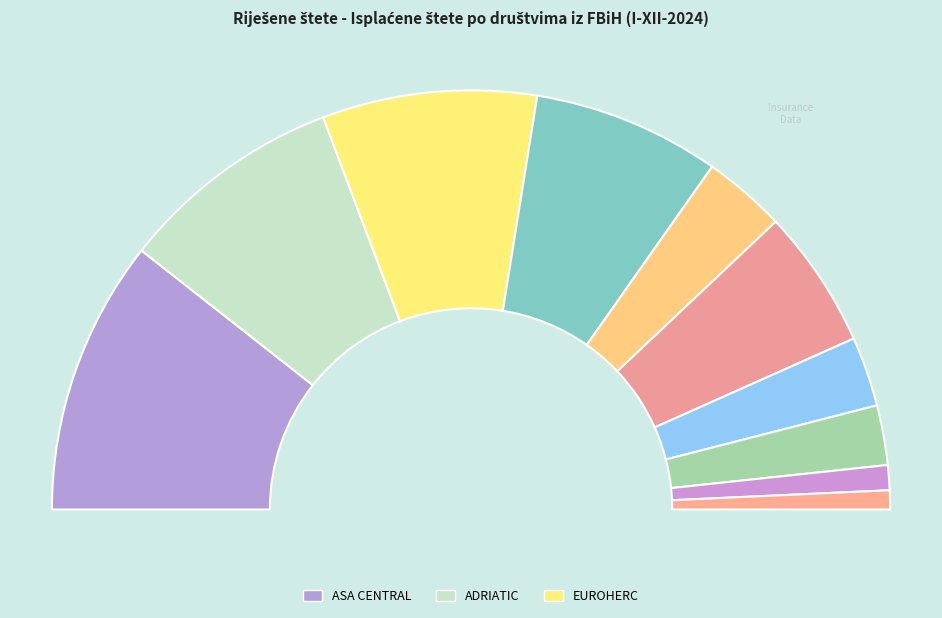

Count the number of slices in the pie.

10